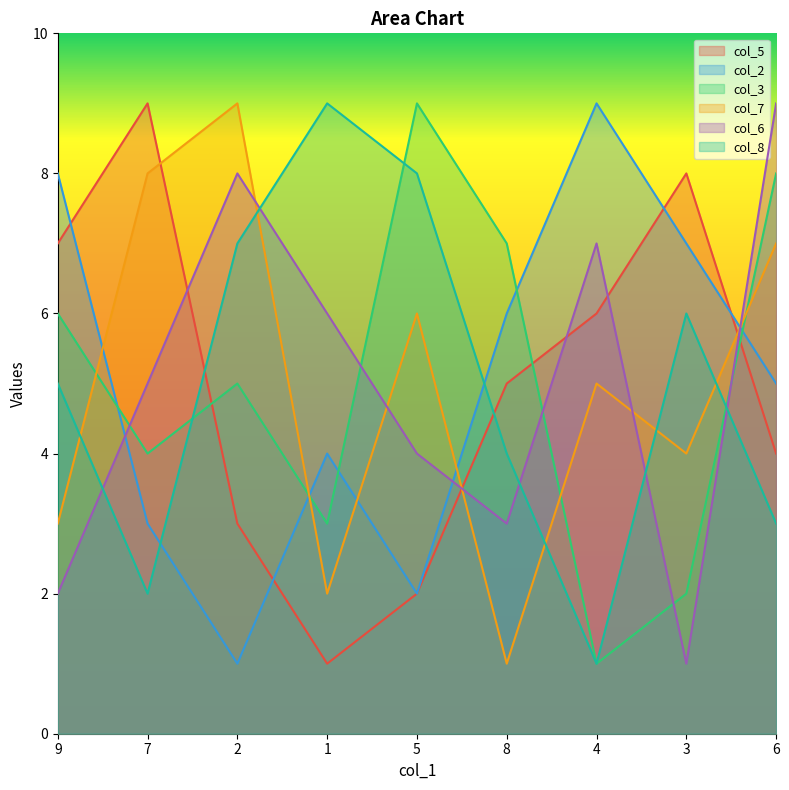

At which category is the sum across all series the highest?

6